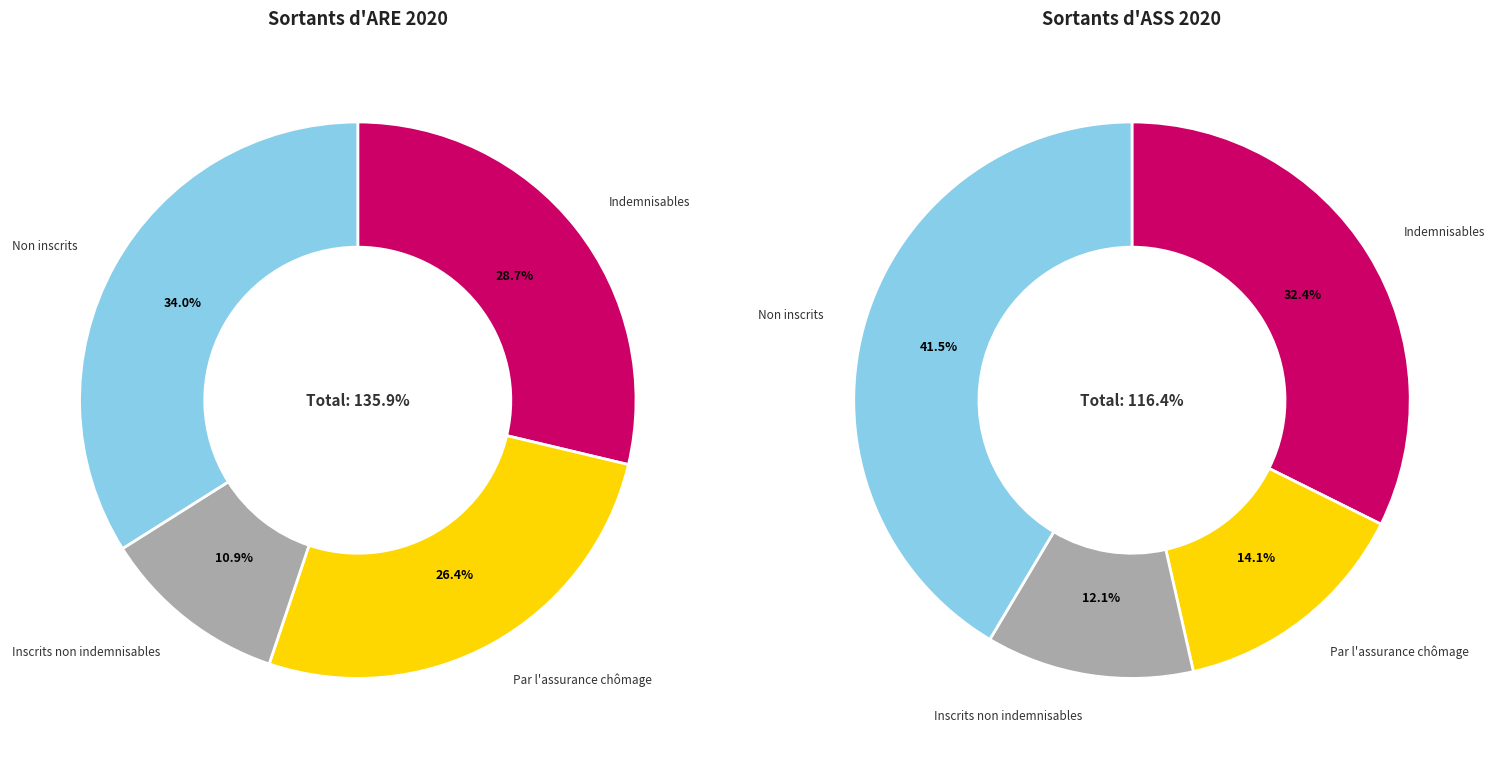

What is the largest slice in the pie chart?

Non inscrits